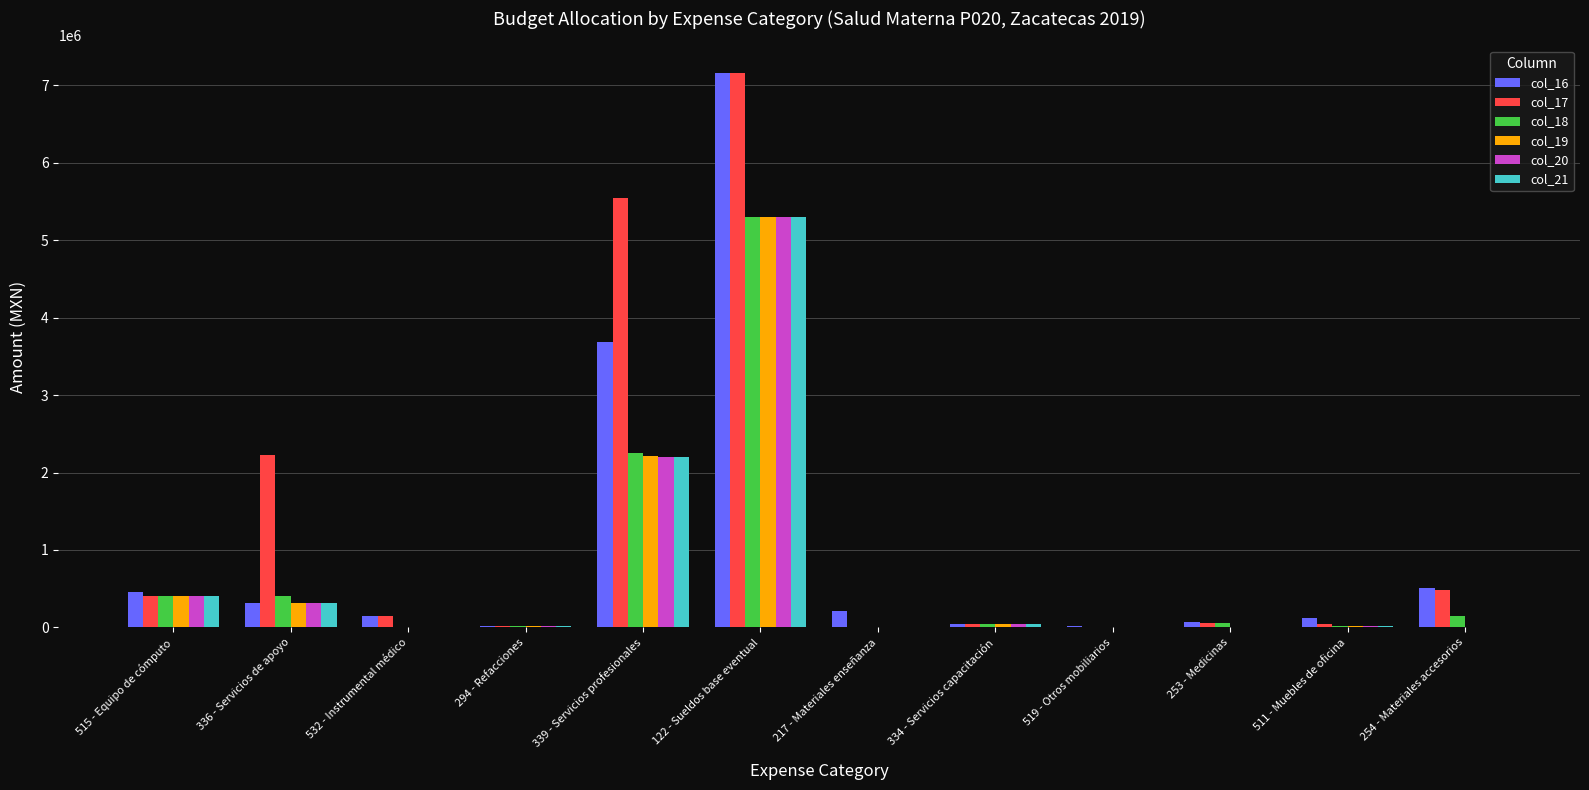

The value of col_16 at 217 - Materiales enseñanza is 210000.0. True or false?

True